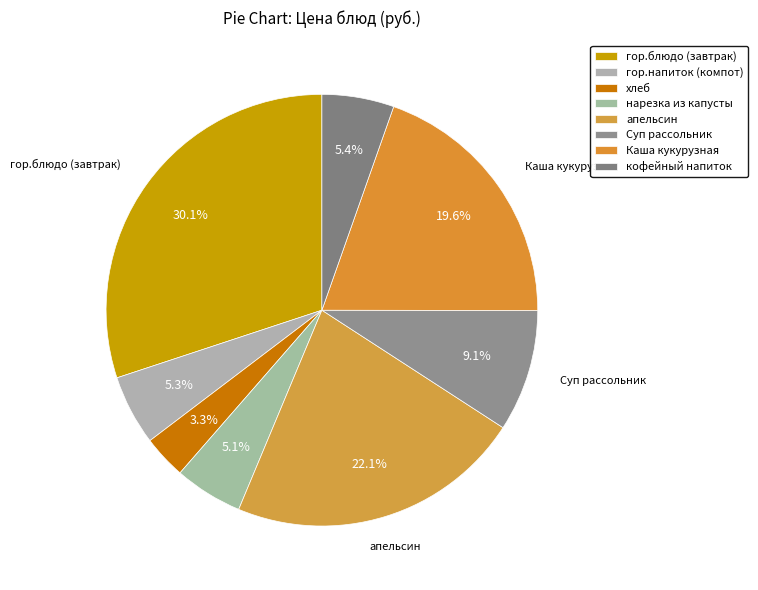

What is the total percentage of кофейный напиток and хлеб?

8.7%